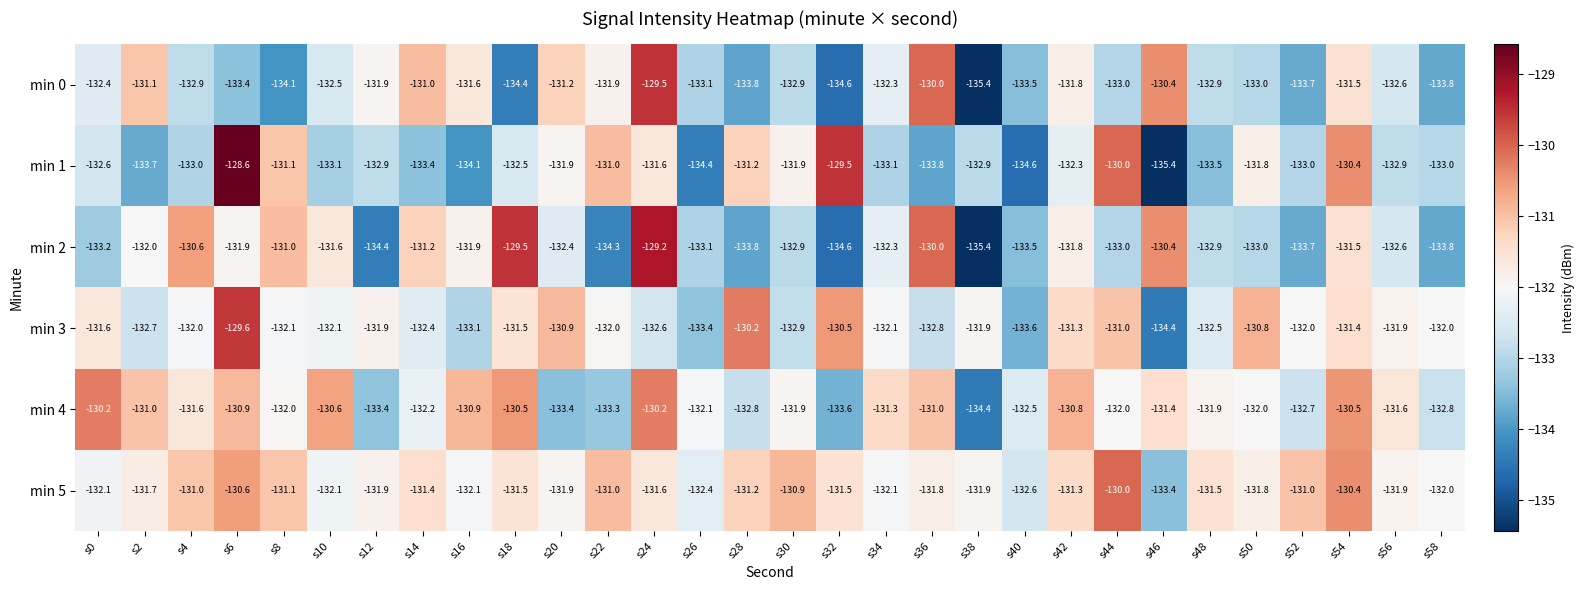

At how many categories does at least one series exceed -134?

30